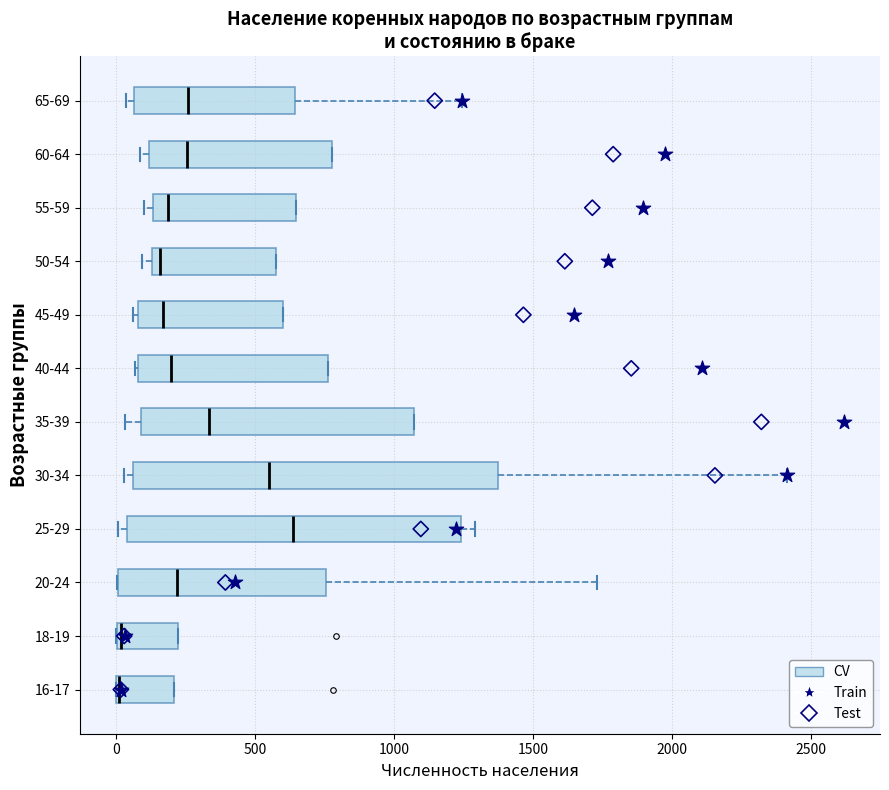

Reading bottom to top, transcribe this box plot: for each box, give where its median line is, the range the box spans, and where its two whiskers end, as read against the x-axis. The values are not printed on the chart, so give them approximately, as read against the axis.

16-17: median 0 (drawn on the box's left edge), box 0 to 200, whiskers 0 to 200
18-19: median 0 (just right of the box's left edge), box 0 to 200, whiskers 0 to 200
20-24: median 200, box 0 to 750, whiskers 0 to 1750
25-29: median 650, box 50 to 1250, whiskers 0 to 1300
30-34: median 550, box 50 to 1350, whiskers 50 (just left of the box's left edge) to 2400
35-39: median 350, box 100 to 1050, whiskers 50 to 1050
40-44: median 200, box 100 to 750, whiskers 50 to 750
45-49: median 150, box 100 to 600, whiskers 50 to 600
50-54: median 150 (just right of the box's left edge), box 150 to 550, whiskers 100 to 550
55-59: median 200, box 150 to 650, whiskers 100 to 650
60-64: median 250, box 100 to 800, whiskers 100 (just left of the box's left edge) to 800
65-69: median 250, box 50 to 650, whiskers 50 (just left of the box's left edge) to 1250